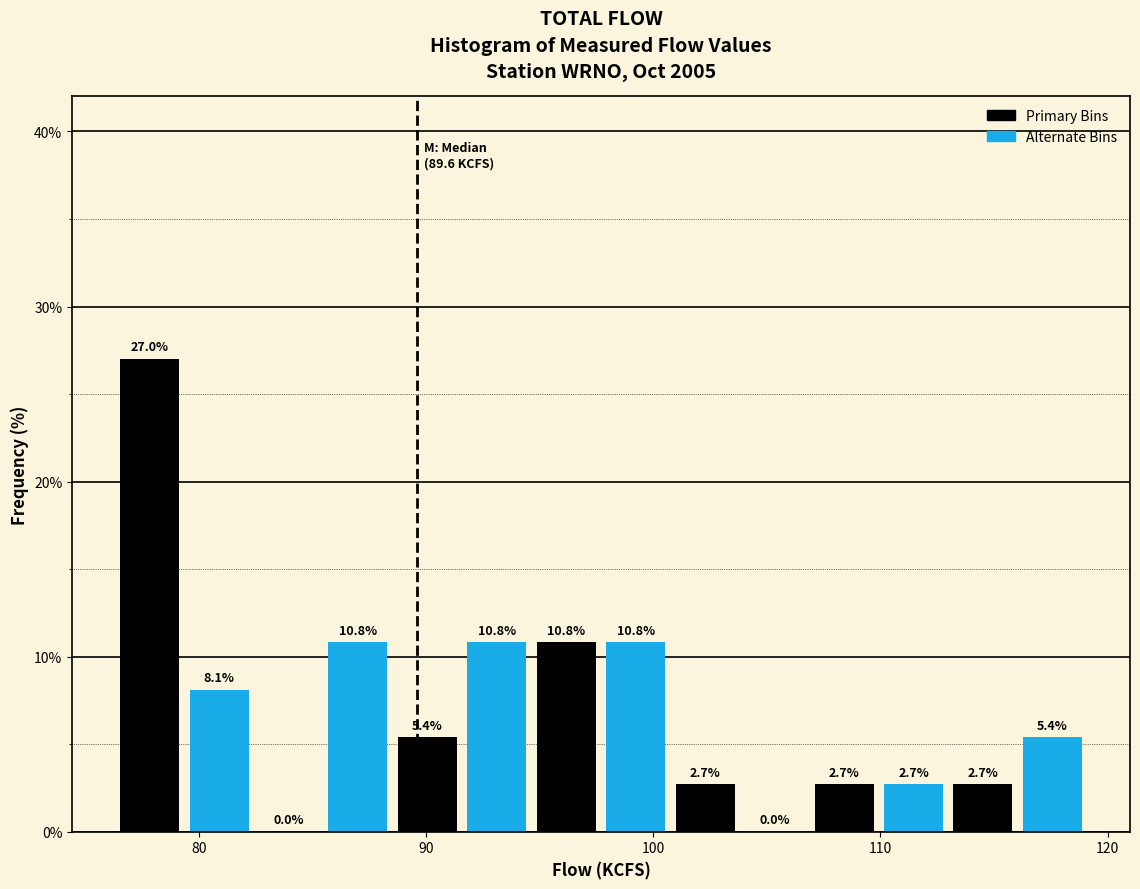

Around what value on the x-axis is the tallest bar? Give the approximate position of its centre, as read against the axis.

78